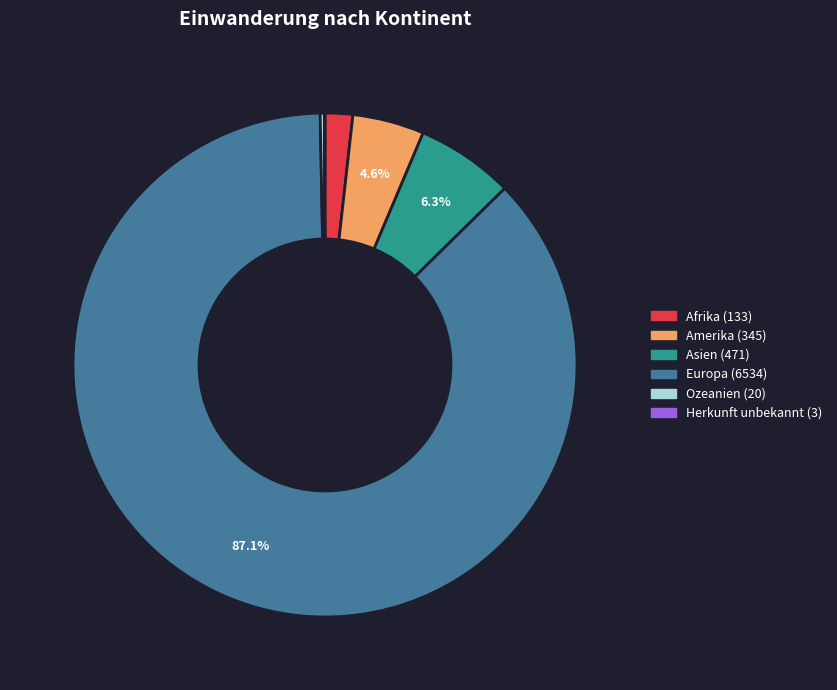

What is the largest slice in the pie chart?

Europa